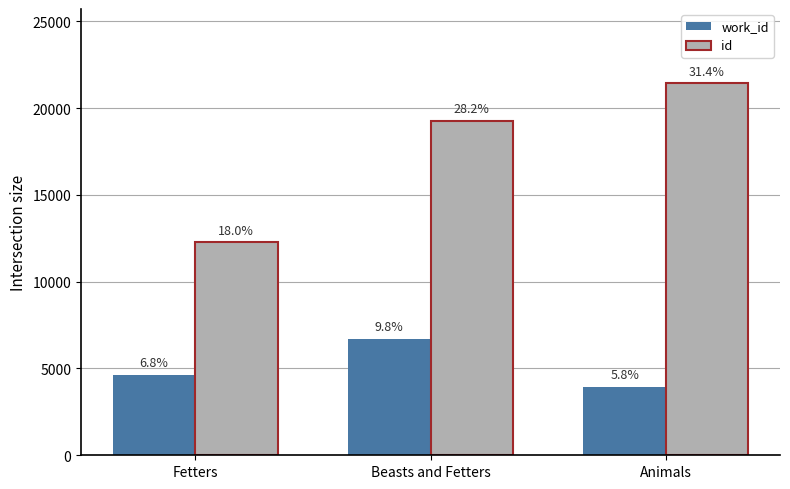

Is it true that id equals 35452.9 at Animals?

False